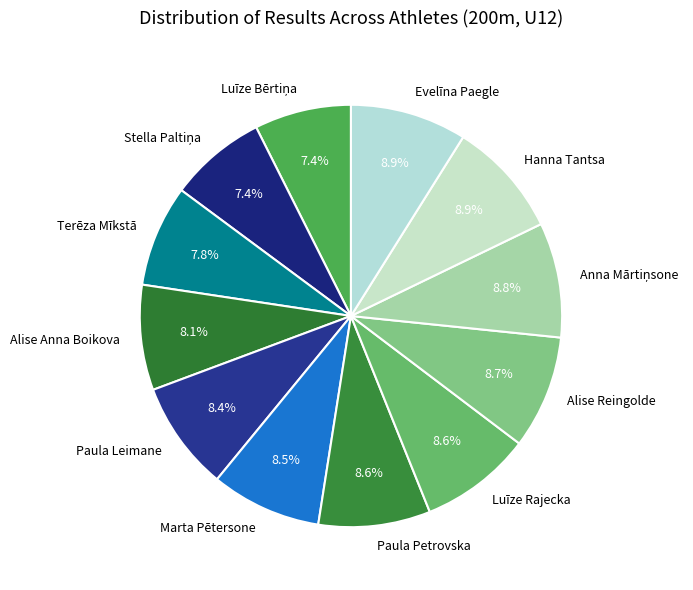

Between Alise Anna Boikova and Hanna Tantsa, which is larger?

Hanna Tantsa